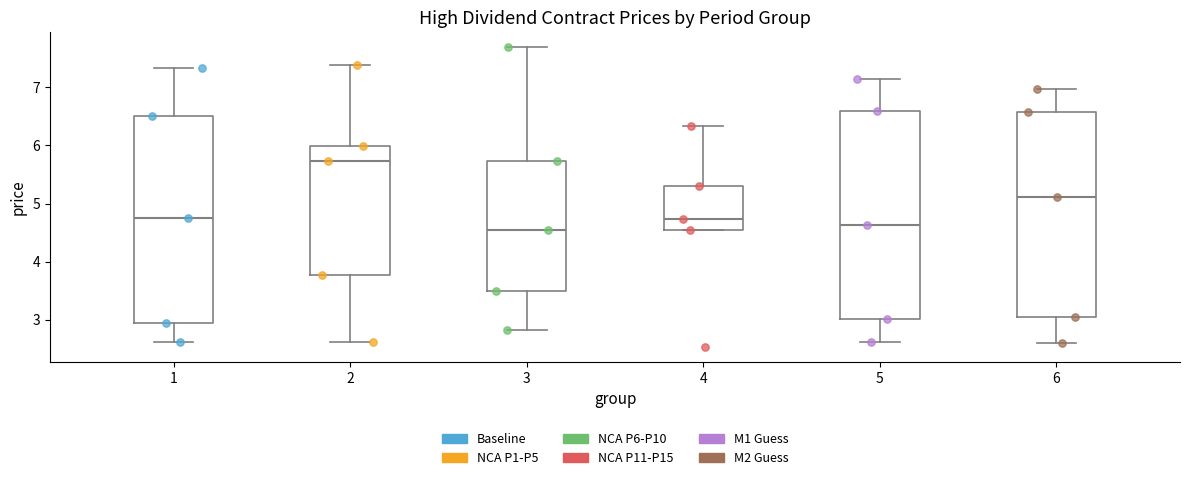

Reading left to right, read every box against the y-axis: the position of its median line, the range the box covers, and the ends of its whiskers. The values are not printed on the chart, so give them approximately, as read against the axis.

1: median 4.8, box 2.9 to 6.5, whiskers 2.6 to 7.3
2: median 5.7, box 3.8 to 6.0, whiskers 2.6 to 7.4
3: median 4.5, box 3.5 to 5.7, whiskers 2.8 to 7.7
4: median 4.7, box 4.5 to 5.3, whiskers 4.5 to 6.3
5: median 4.6, box 3.0 to 6.6, whiskers 2.6 to 7.2
6: median 5.1, box 3.1 to 6.6, whiskers 2.6 to 7.0